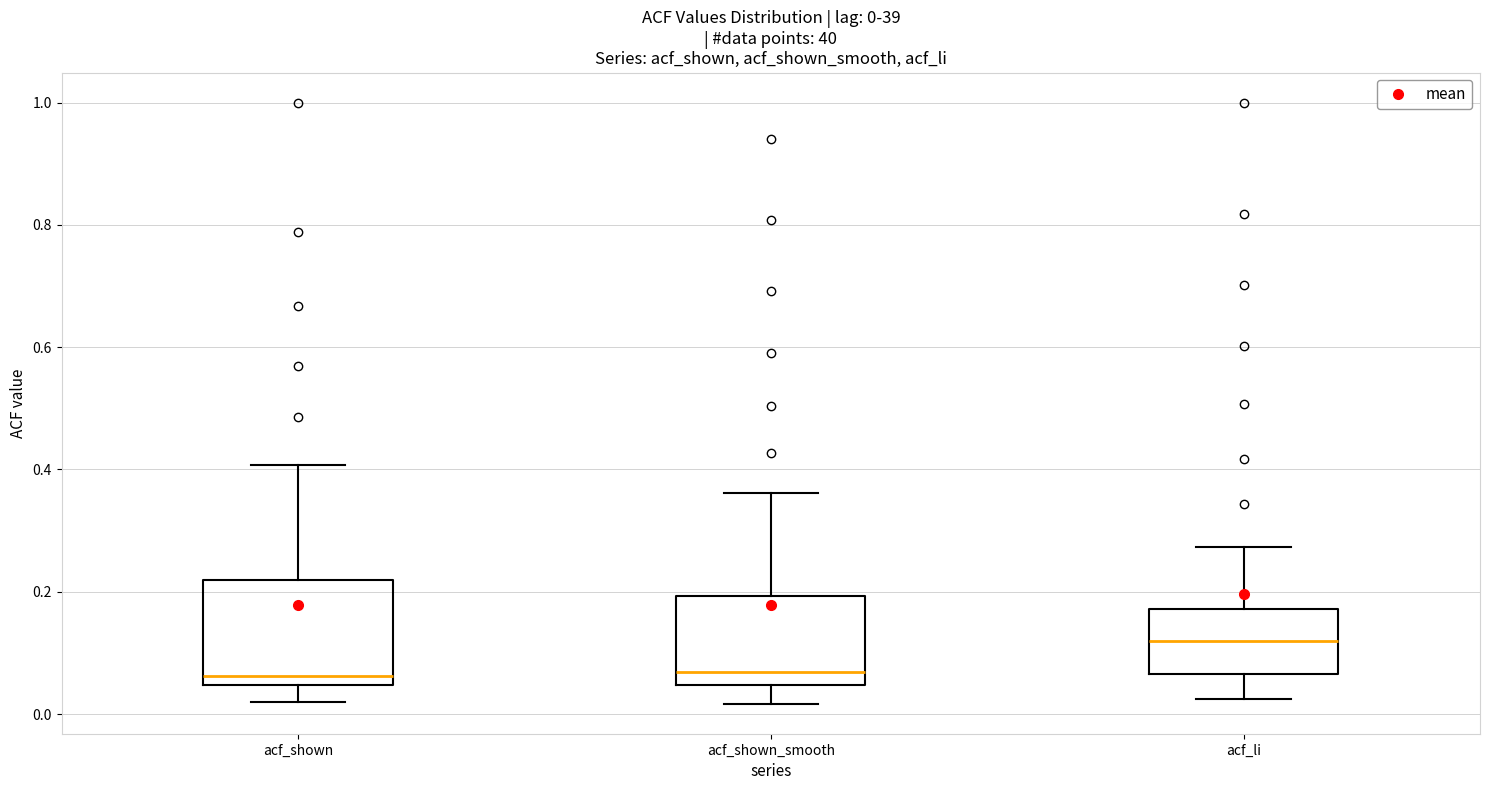

Comparing the boxes themselves (not the whiskers), which one is the tallest?

acf_shown